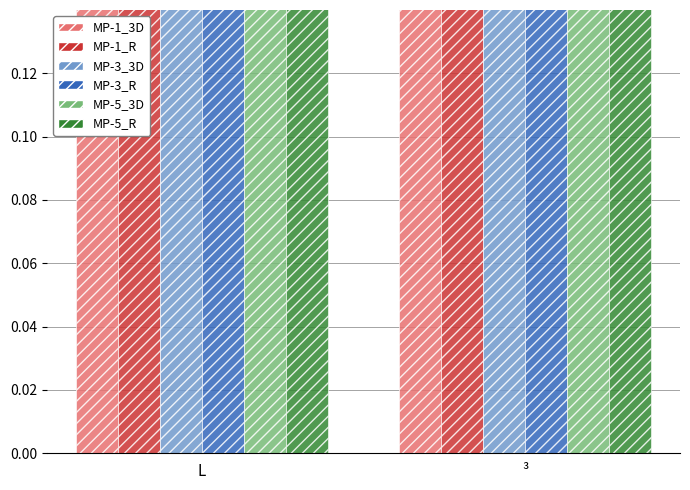

What value does the MP-1_R series have at L?

0.6